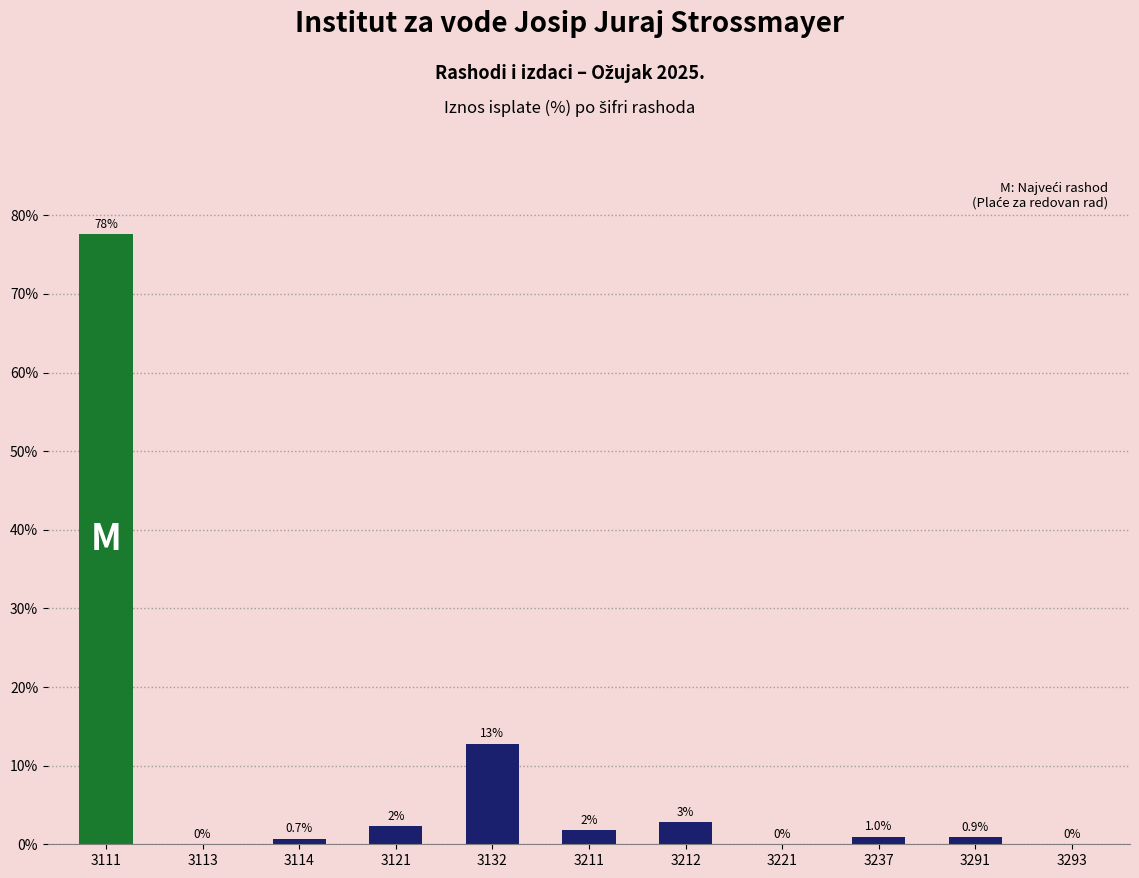

Is it true that the value at 3293 is 0.0?

True